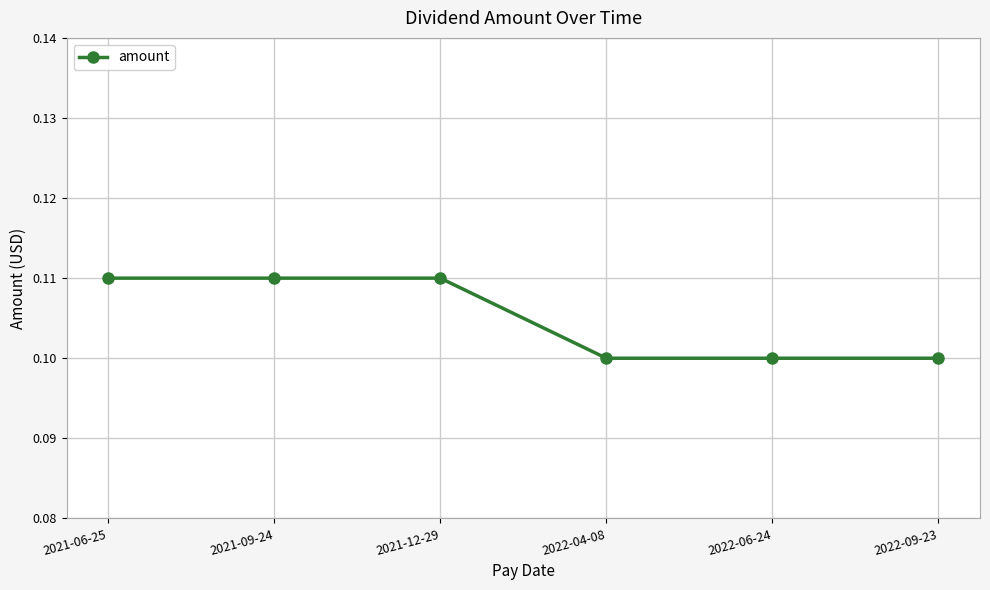

What is the sum of all values?

0.6